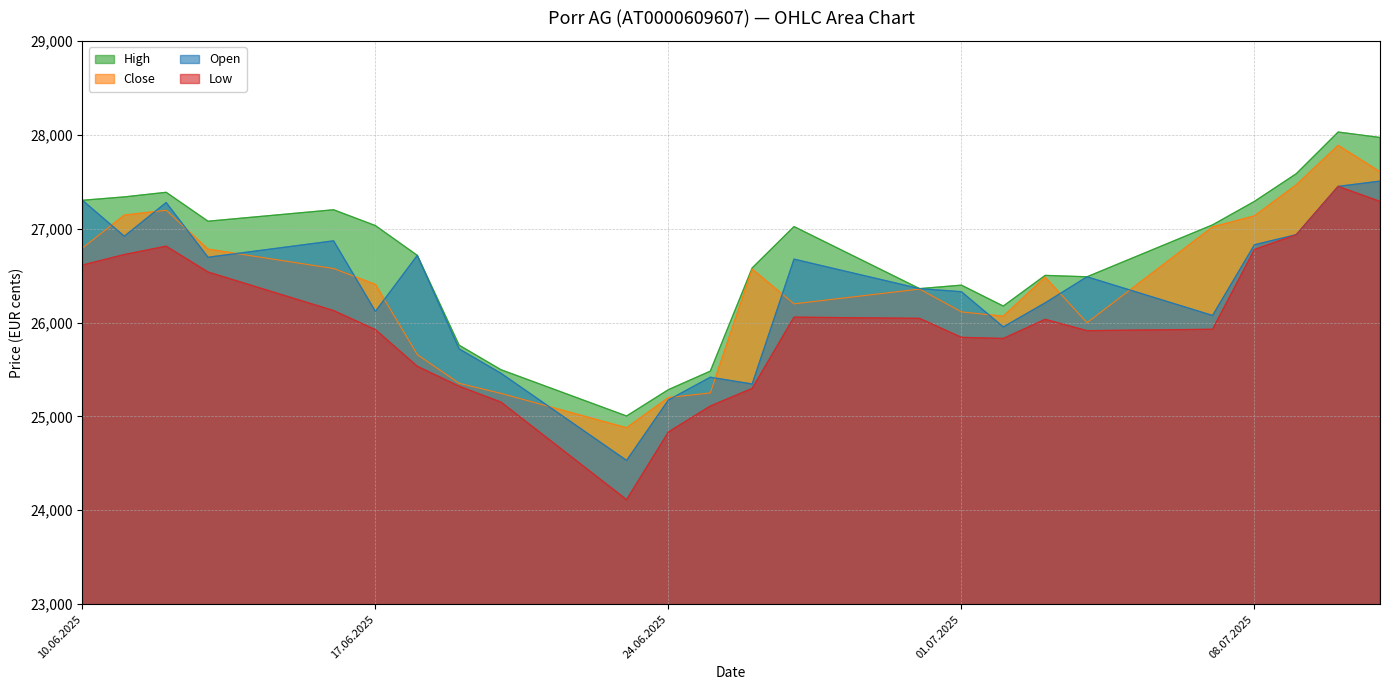

Which series has the widest spread of values?

Low